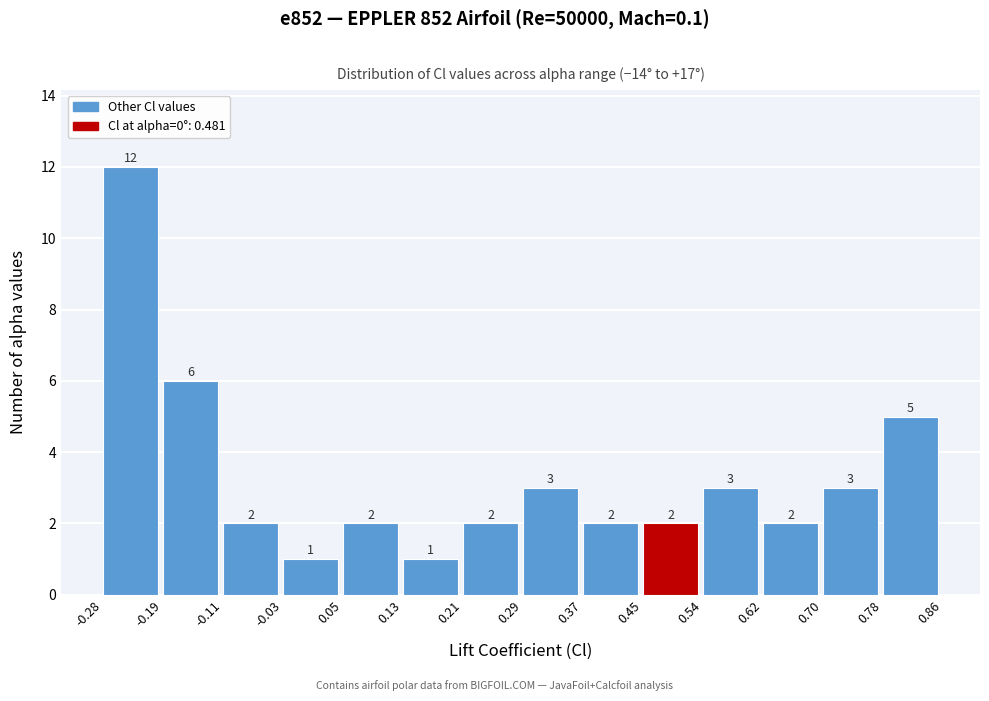

How tall is the bar that spans 0.62 to 0.70 on the x-axis?

2